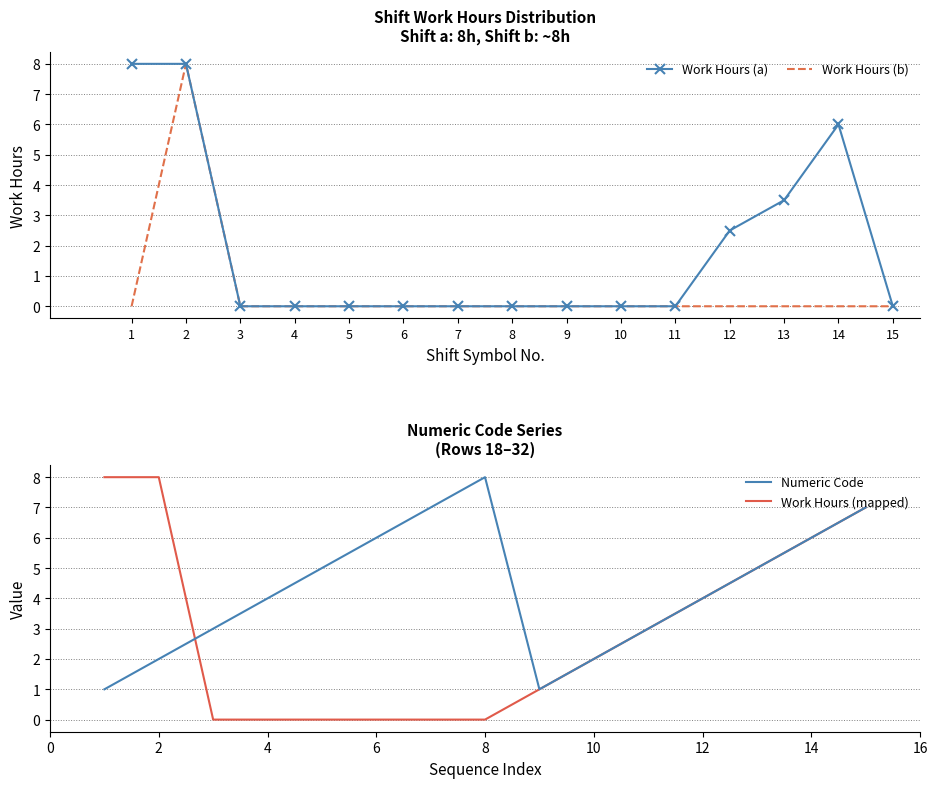

Is the value of Work Hours (b) at 9 greater than the value of Numeric Code at 10?

No